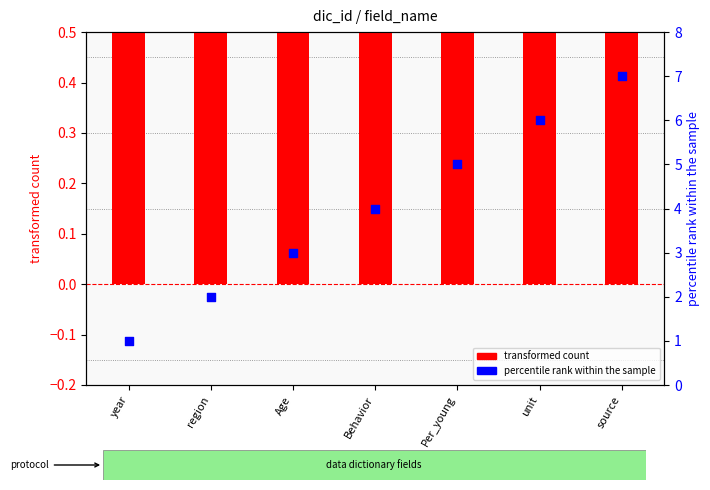

Which series reaches the minimum Y coordinate?

transformed count